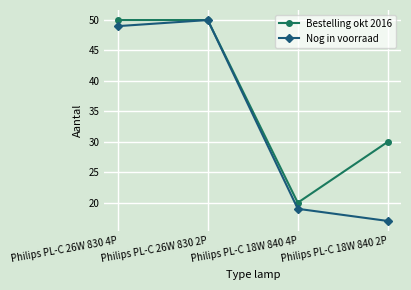

Is this an area chart (filled region under the line)?

No